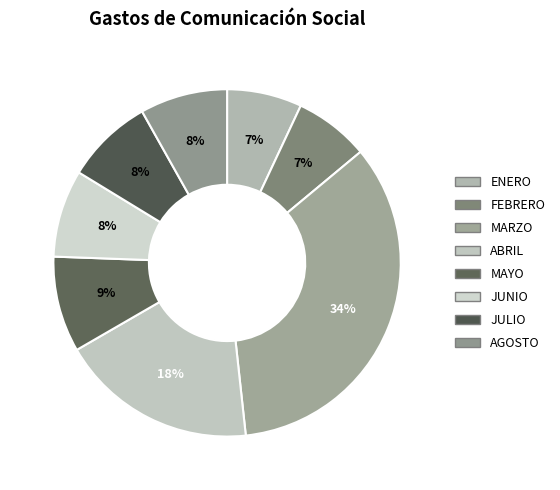

Which slice is the smallest?

ENERO